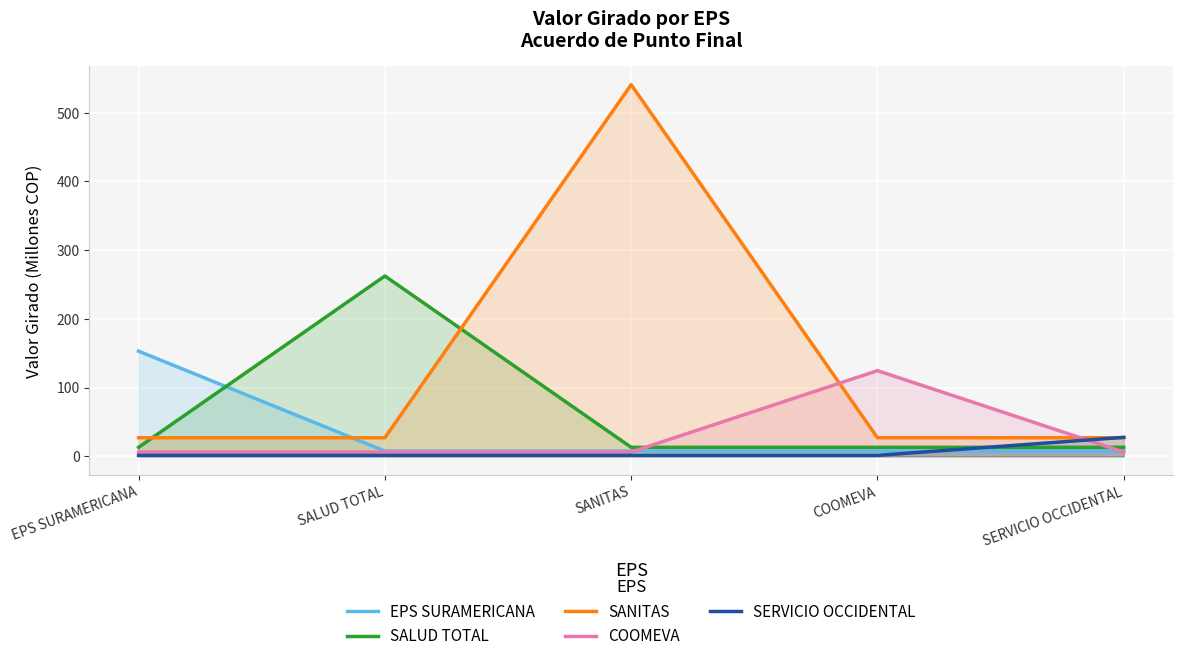

List the labels in order of EPS SURAMERICANA value, largest first.

EPS SURAMERICANA, SALUD TOTAL, SANITAS, COOMEVA, SERVICIO OCCIDENTAL